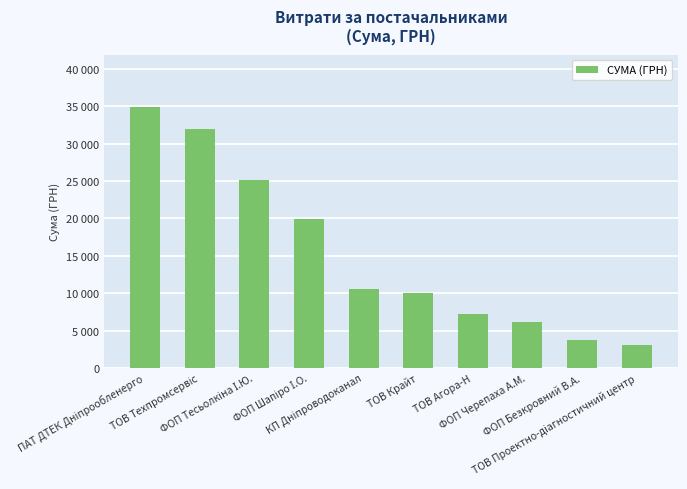

What is the sum of all values?

152701.2